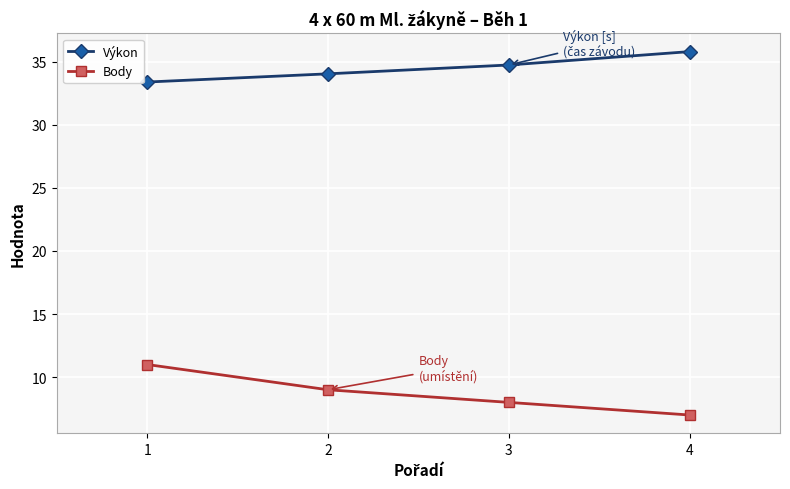

At which category is the sum across all series the highest?

1